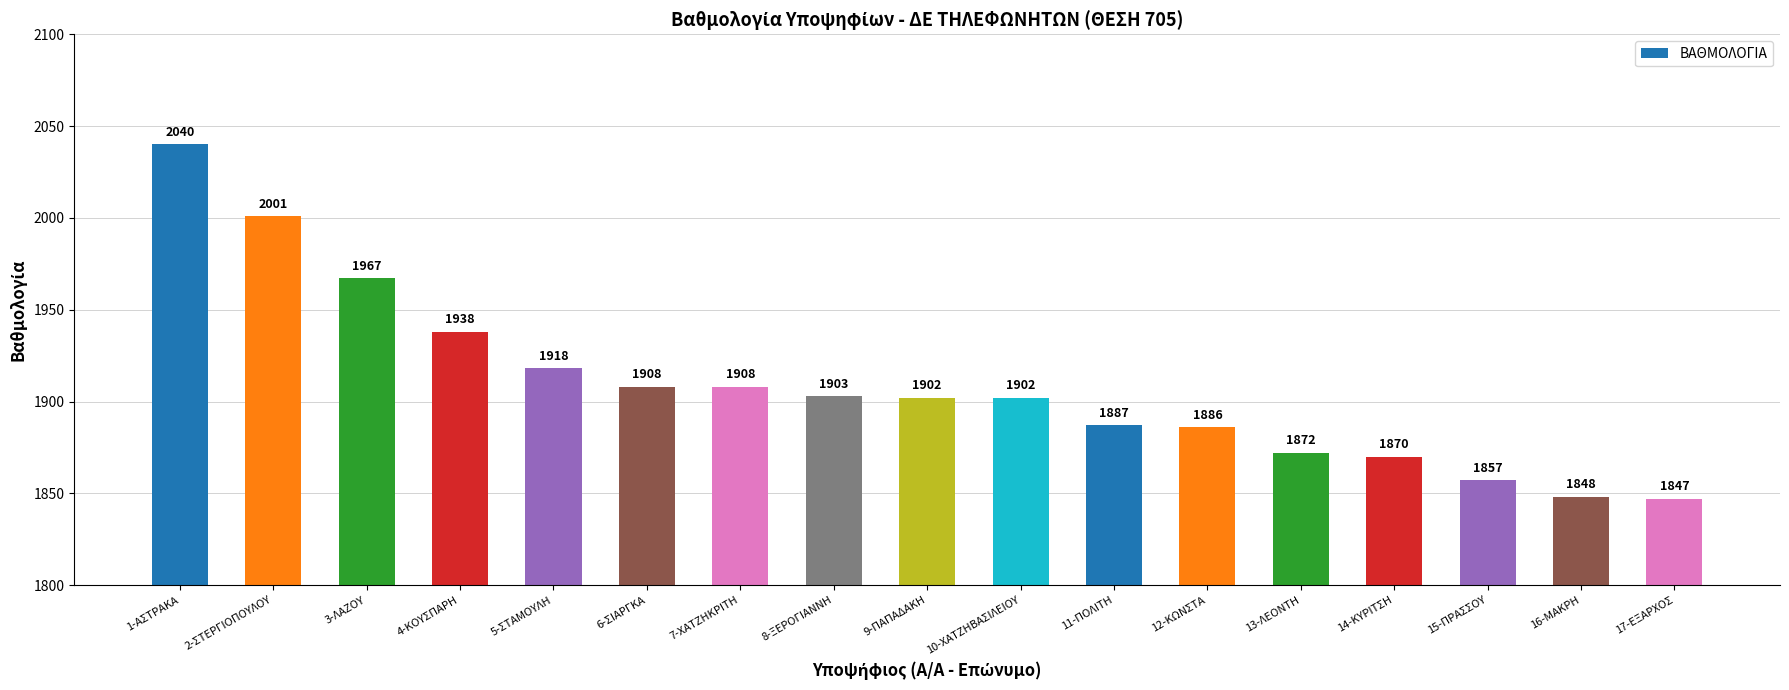

Which category has the lowest value across all series?

17-ΕΞΑΡΧΟΣ